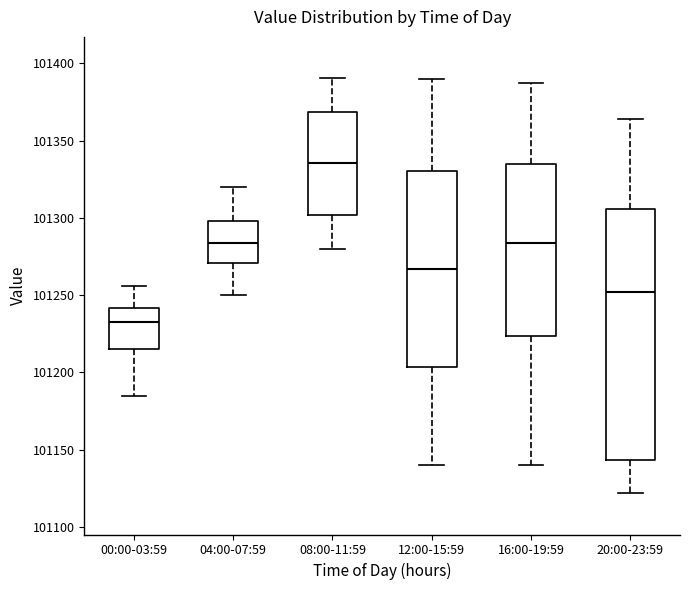

Where does the median line of the box for 16:00-19:59 sit on the y-axis? The values are not printed on the chart, so give them approximately, as read against the axis.

101285